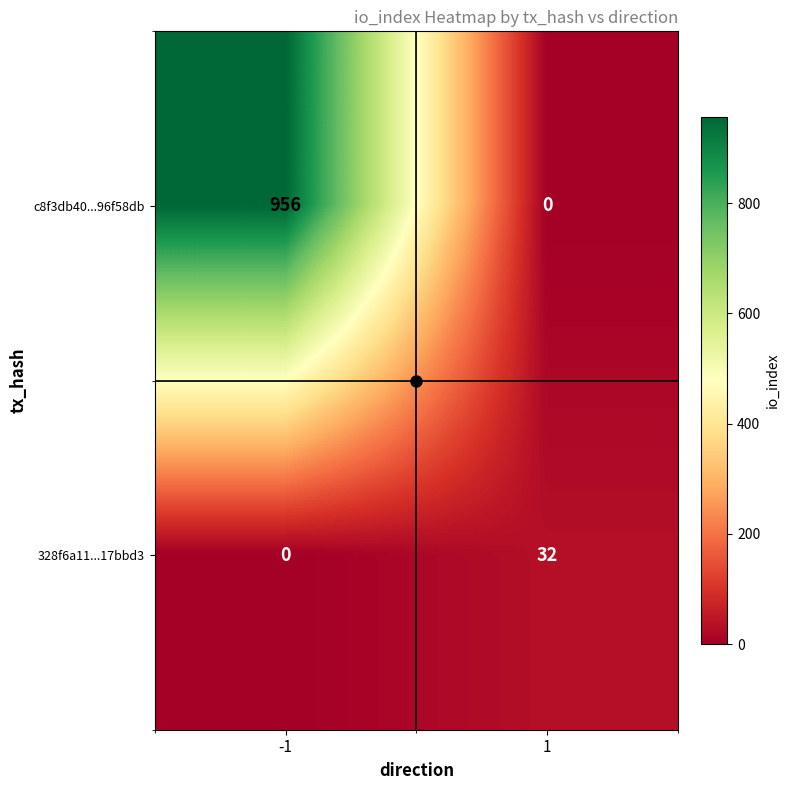

What is the greatest value displayed?

956